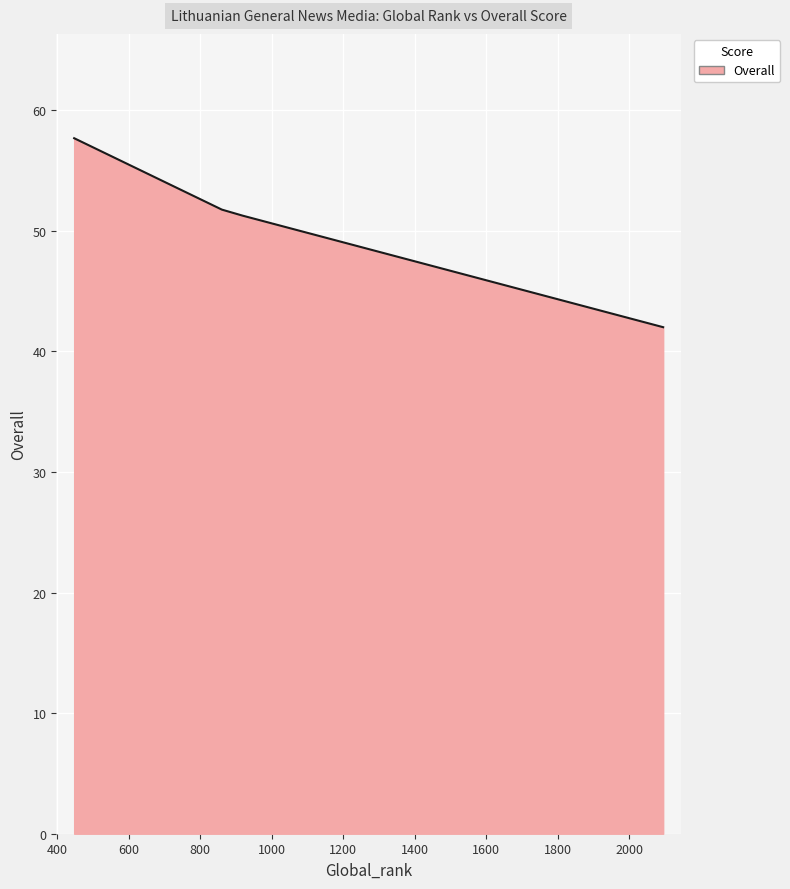

What is the average value?

50.7